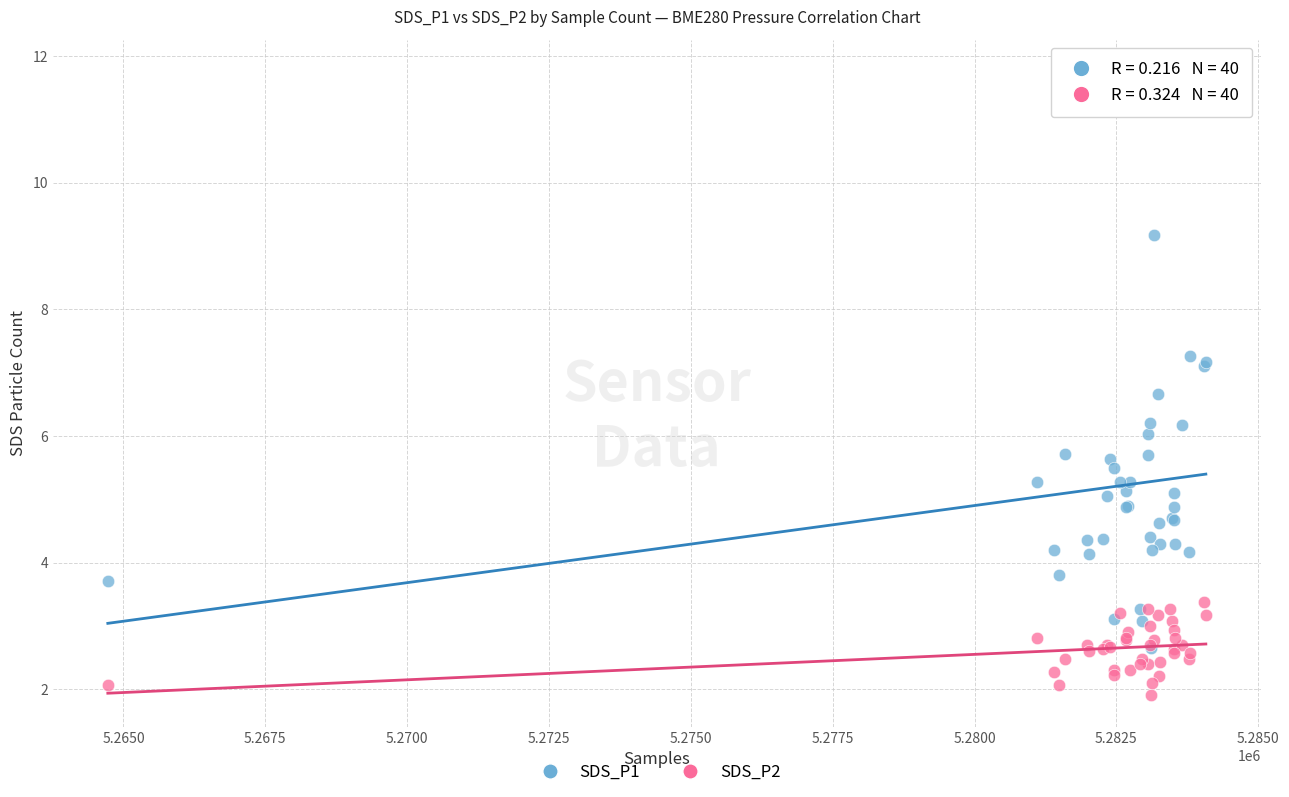

Which series contains the lowest Y value?

SDS_P2